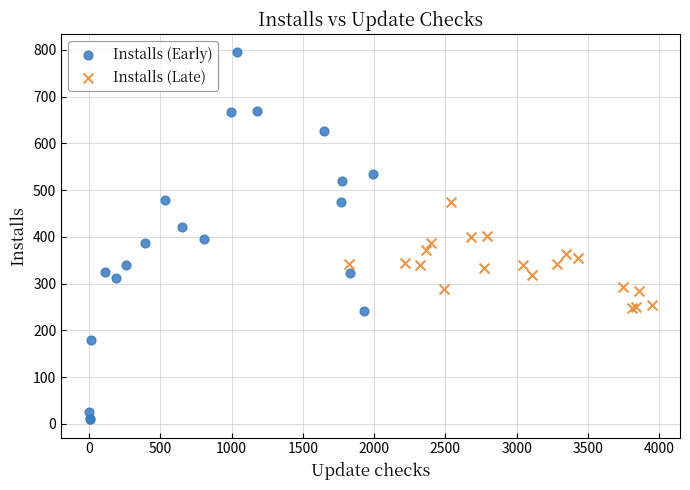

Which series reaches the minimum Y coordinate?

Installs (Early)